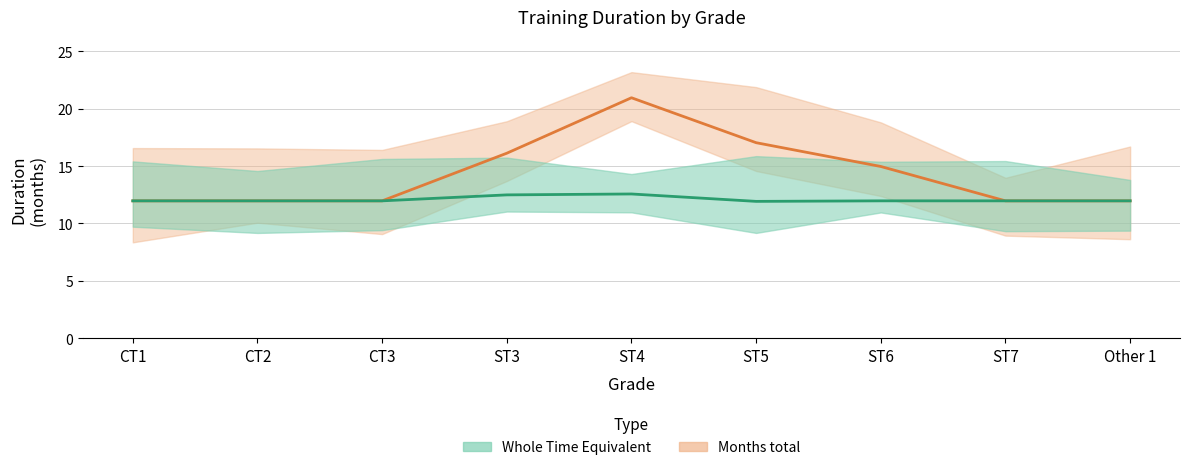

Is it true that Months total equals 15.0 at ST6?

True